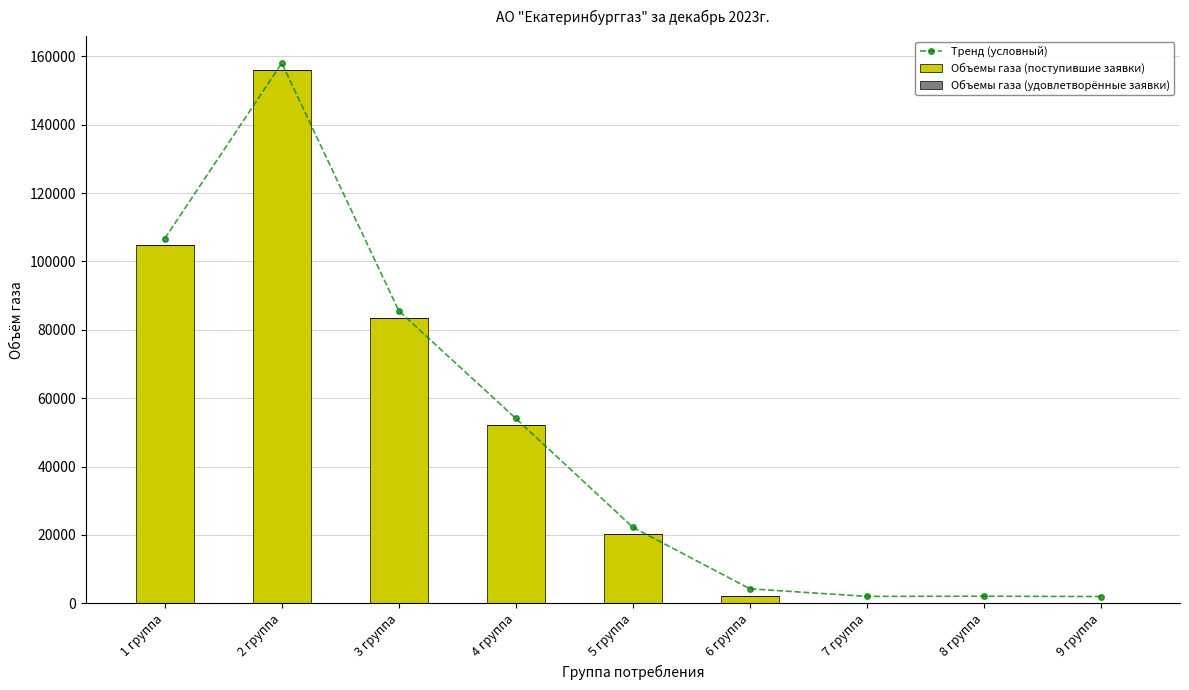

Reading right to left, what are all the values shown in this chart?

Тренд (условный): 9 группа=2008.0	8 группа=2096.4	7 группа=2046.0	6 группа=4265.4	5 группа=22239.9	4 группа=54077.5	3 группа=85539.0	2 группа=158000.0	1 группа=106700.0
Объемы газа (поступившие заявки): 9 группа=8.0	8 группа=96.4	7 группа=46.0	6 группа=2265.4	5 группа=20239.9	4 группа=52077.5	3 группа=83539.0	2 группа=156000.0	1 группа=104700.0
Объемы газа (удовлетворённые заявки): 9 группа=0.0	8 группа=0.0	7 группа=0.0	6 группа=0.0	5 группа=0.0	4 группа=0.0	3 группа=0.0	2 группа=0.0	1 группа=0.0